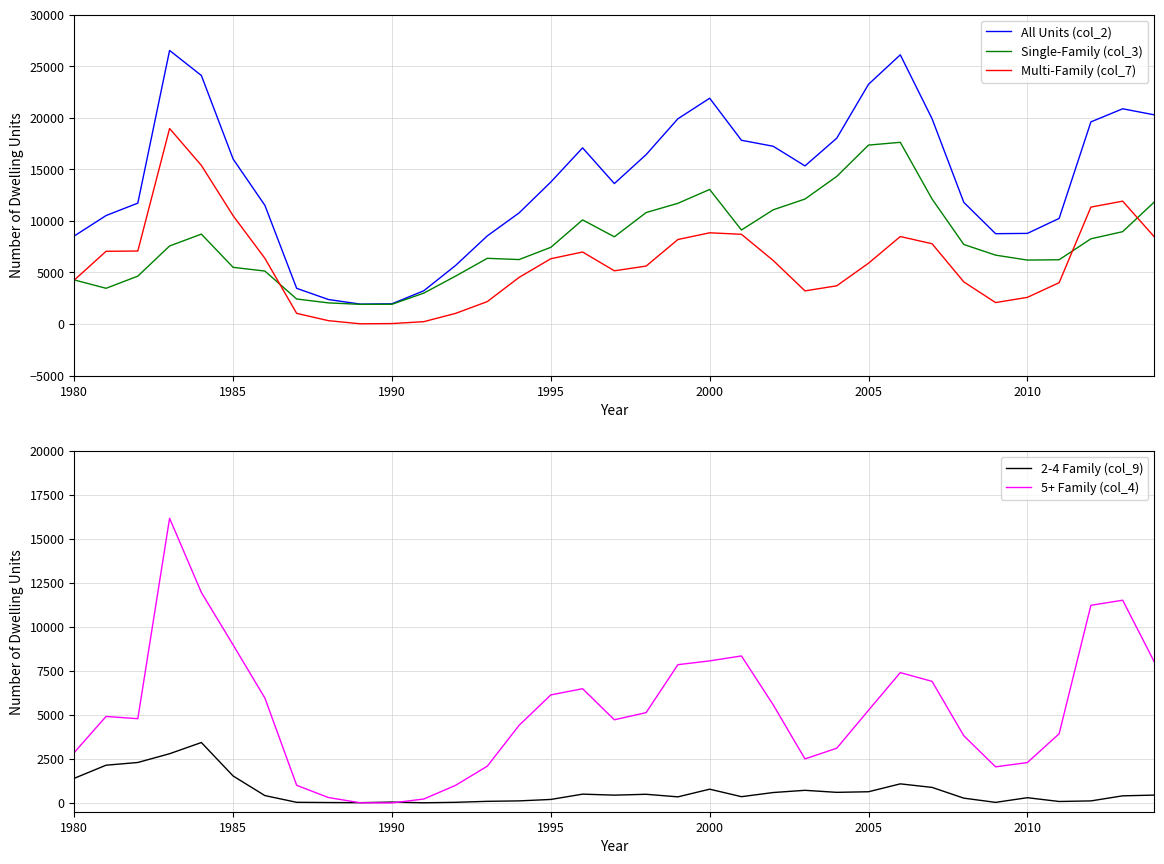

Is it true that 5+ Family (col_4) equals 3231 at 2005?

False